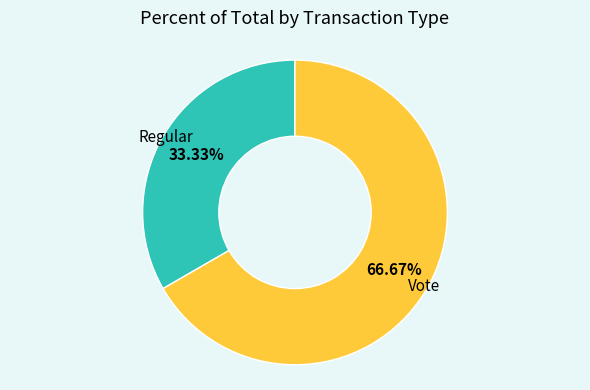

What percentage is the Vote slice, to the nearest percent?

67%